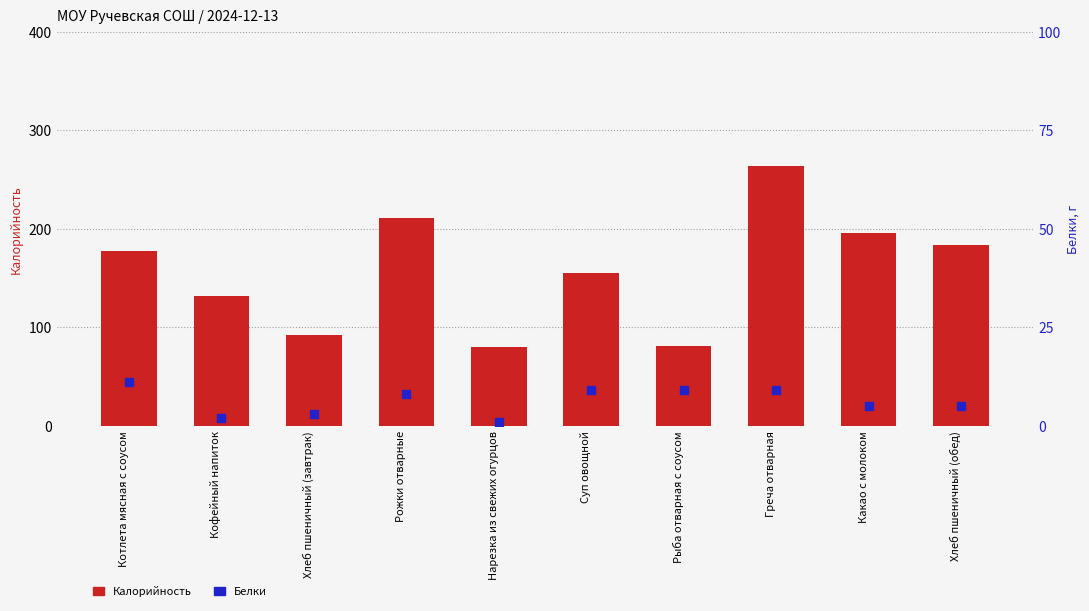

Which series has the largest total across all categories?

Калорийность